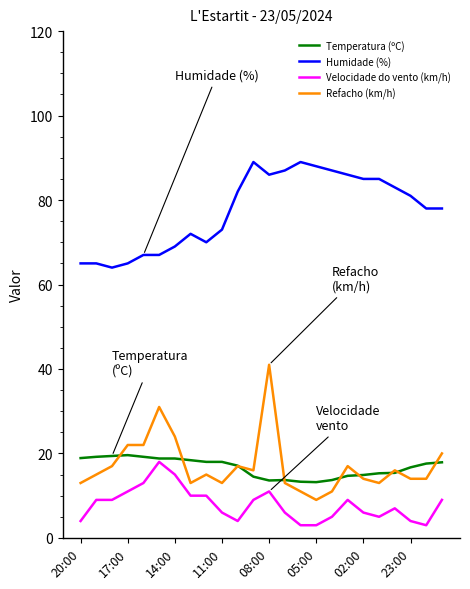

Is this an area chart (filled region under the line)?

No